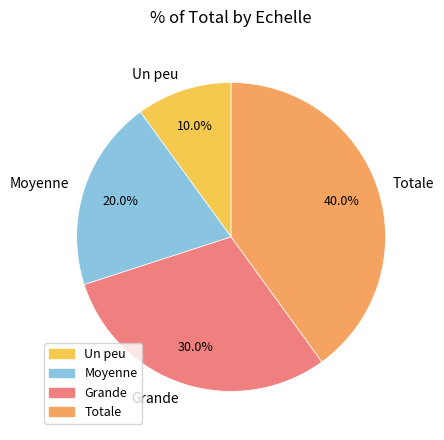

Rank the categories by value from lowest to highest.

Un peu, Moyenne, Grande, Totale